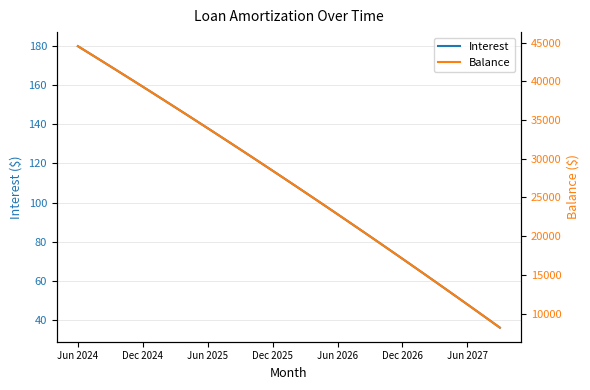

Reading left to right, extract all data points from this chart.

Interest: 179.8	176.3	172.9	169.5	166.0	162.6	159.1	155.6	152.1	148.6	145.1	141.5	138.0	134.4	130.8	127.2	123.6	120.0	116.3	112.7	109.0	105.3	101.6	97.9	94.1	90.4	86.6	82.8	79.1	75.2	71.4	67.6	63.7	59.9	56.0	52.1	48.2	44.2	40.3	36.4
Balance: 44551.0	43687.0	42819.0	41948.0	41073.0	40195.0	39313.0	38428.0	37539.0	36647.0	35751.0	34852.0	33949.0	33043.0	32133.0	31220.0	30303.0	29382.0	28458.0	27530.0	26598.0	25663.0	24724.0	23781.0	22834.0	21884.0	20930.0	19972.0	19010.0	18045.0	17076.0	16103.0	15126.0	14145.0	13160.0	12171.0	11179.0	10183.0	9183.0	8179.0